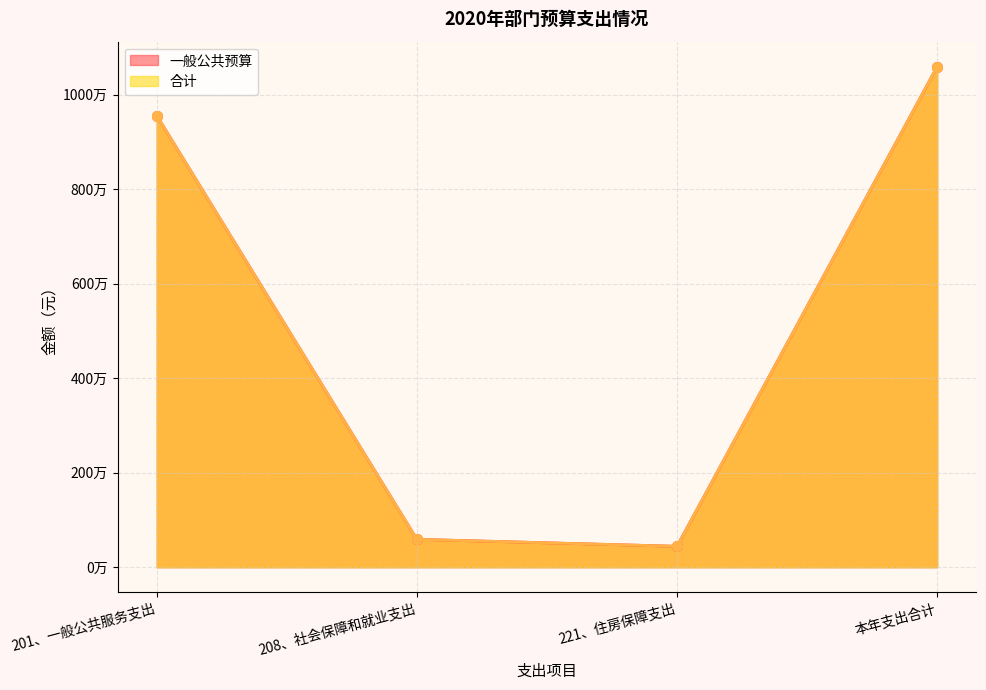

At which category does 一般公共预算 reach its first local valley?

221、住房保障支出